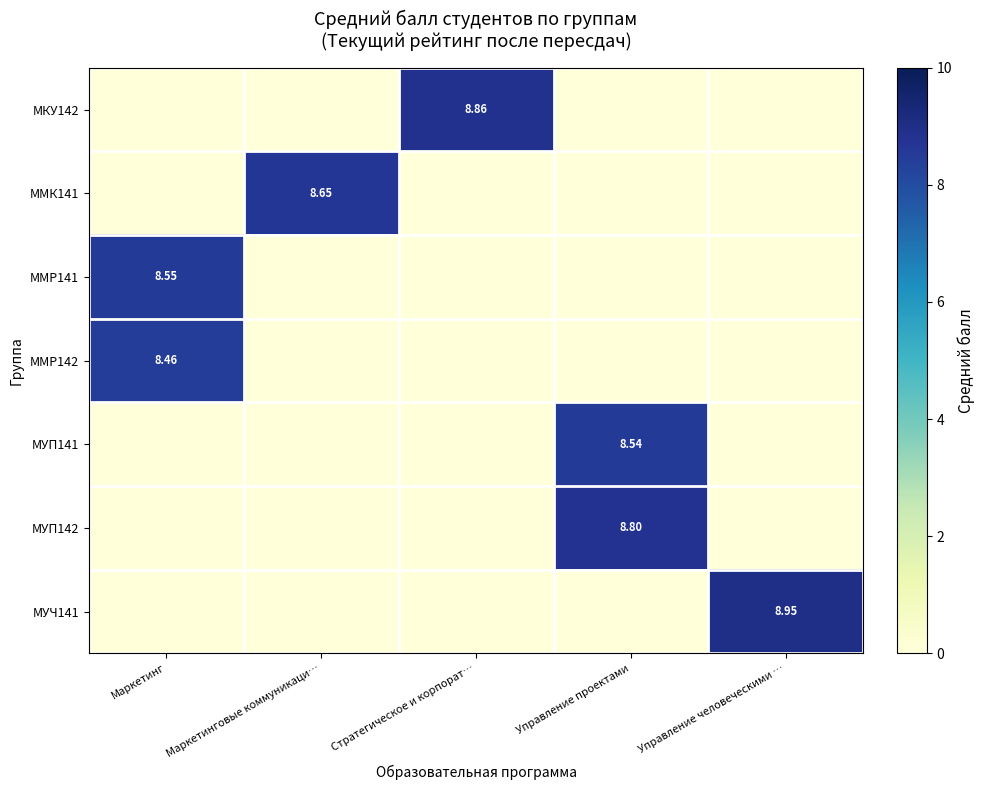

Is the value of ММР142 at Маркетинг greater than the value of МУП142 at Маркетинг?

Yes